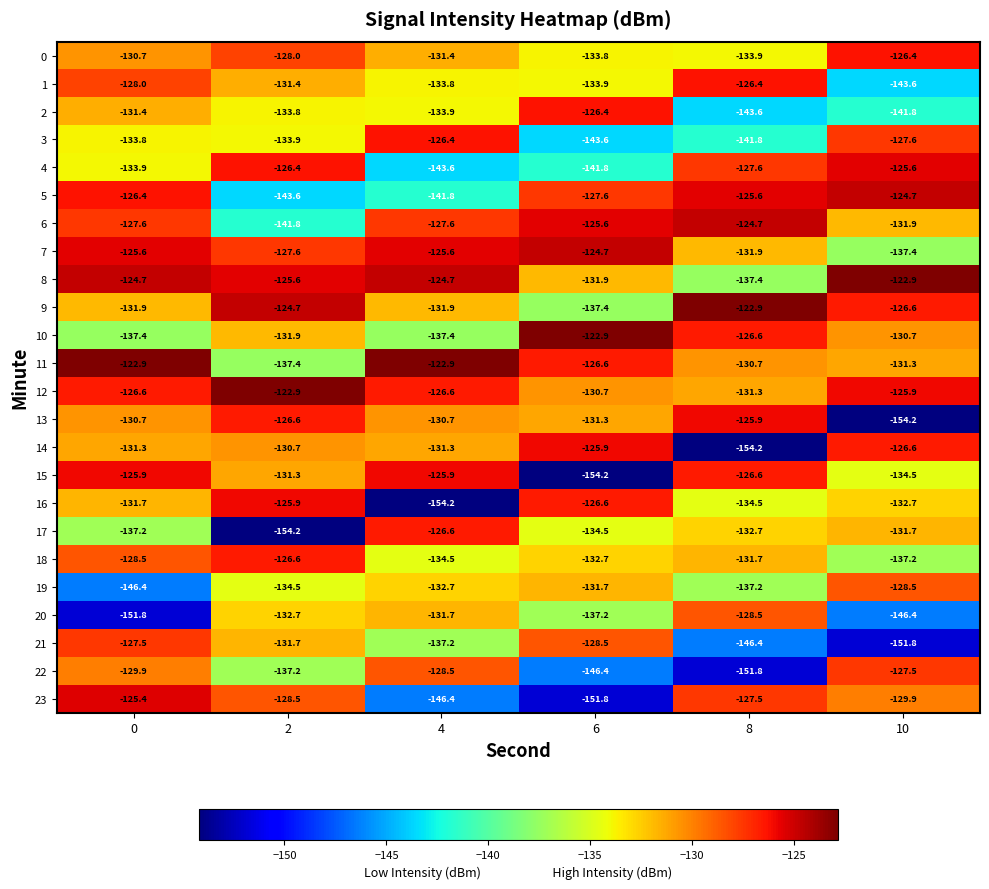

Count the number of data series in this chart.

24